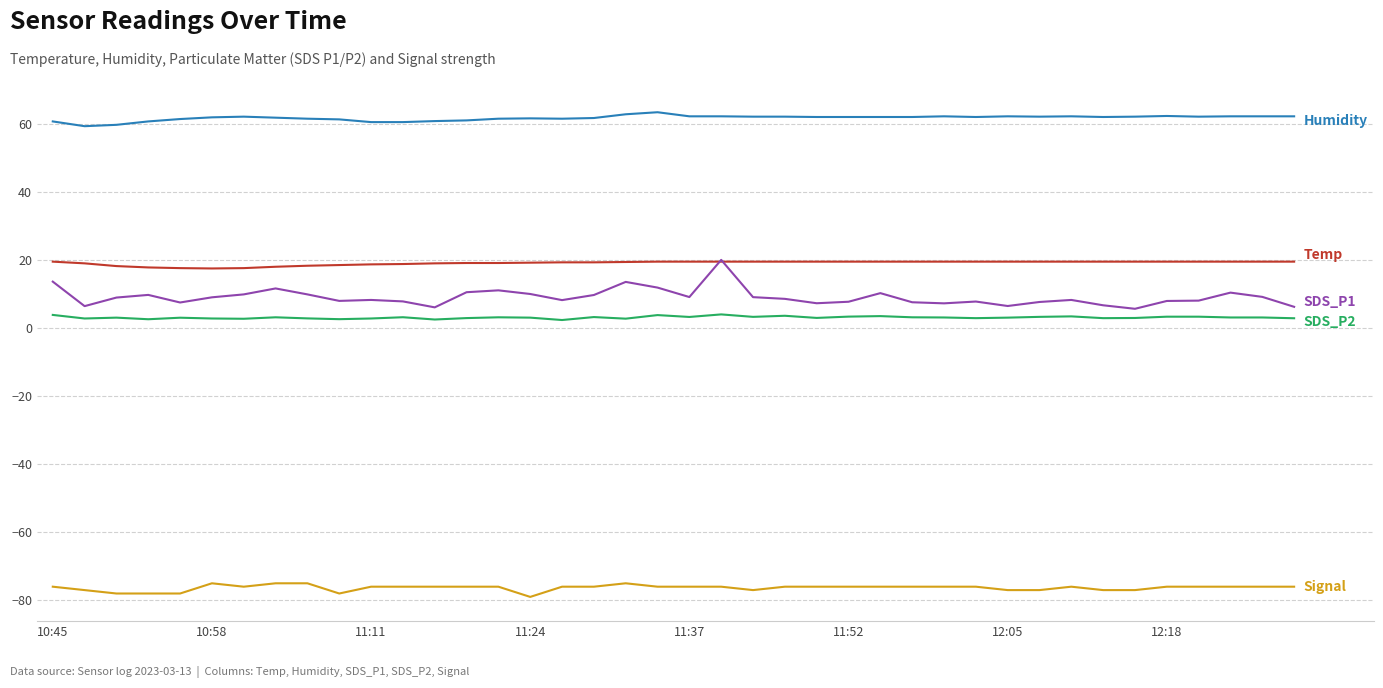

What is the greatest value displayed?

63.4